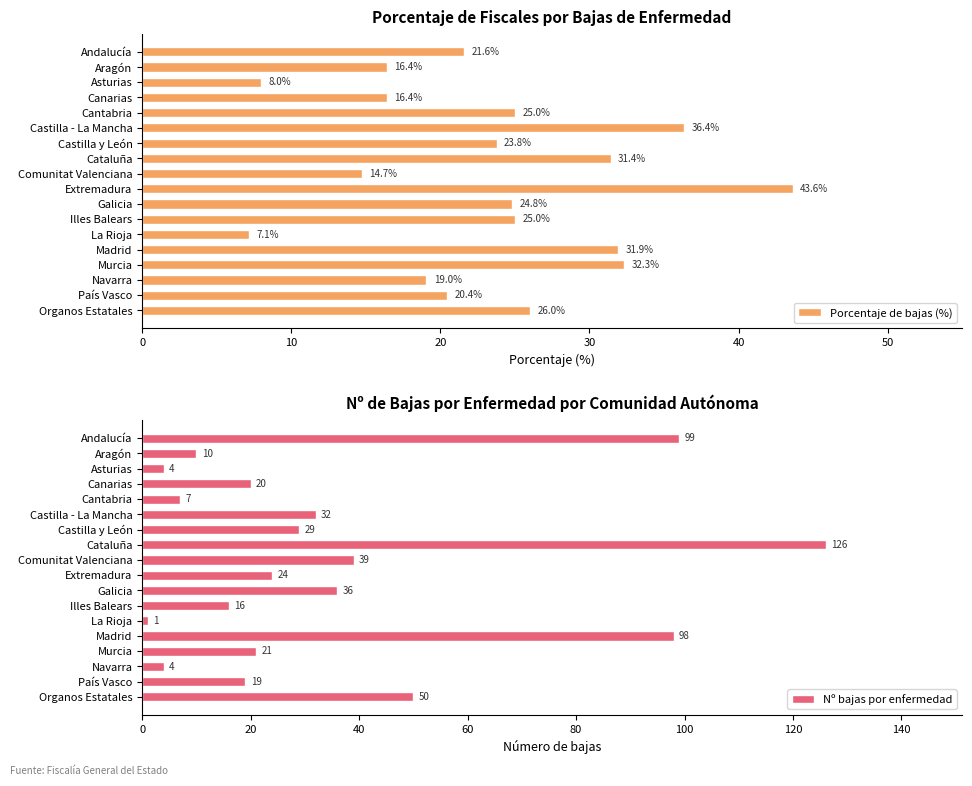

What is the maximum value shown in the chart?

126.0